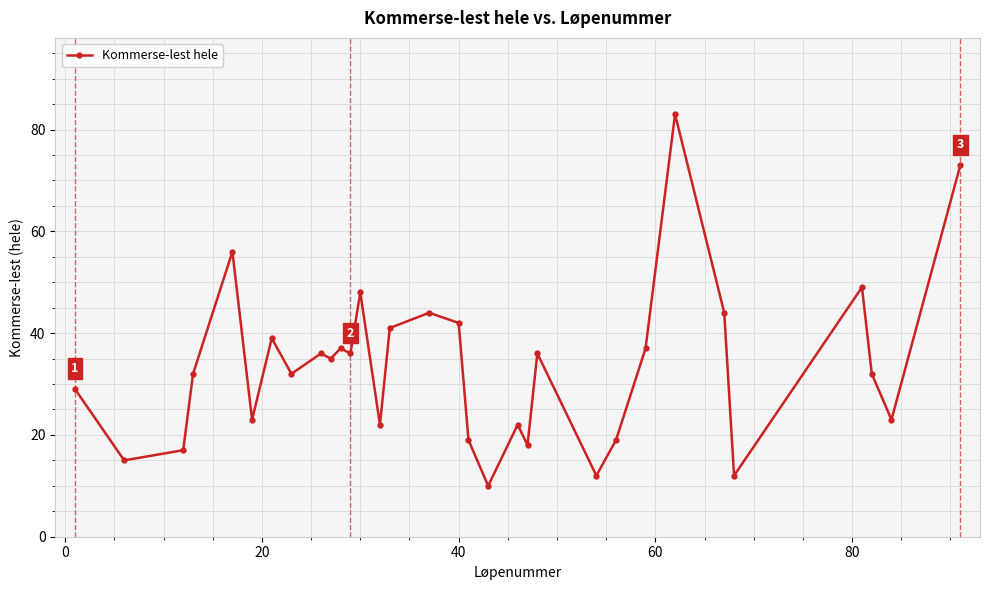

How many interior local valleys (lower than both neighbors) does the data have?

11